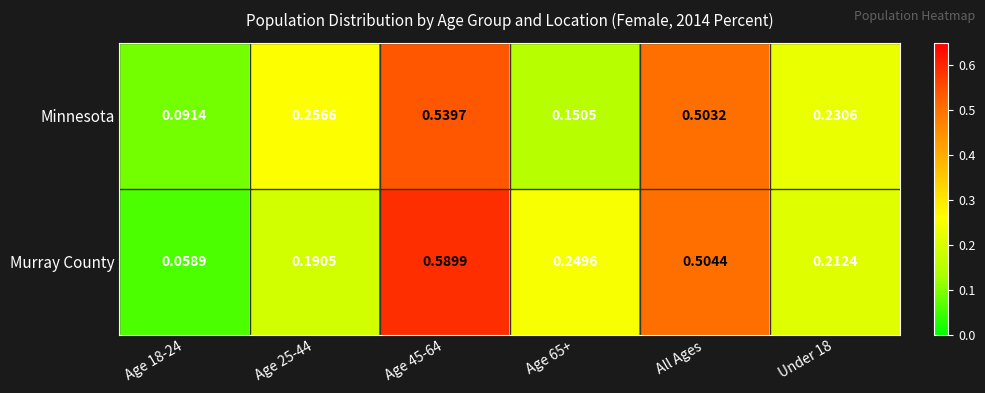

List the series in order of their overall mean, lowest first.

Minnesota, Murray County